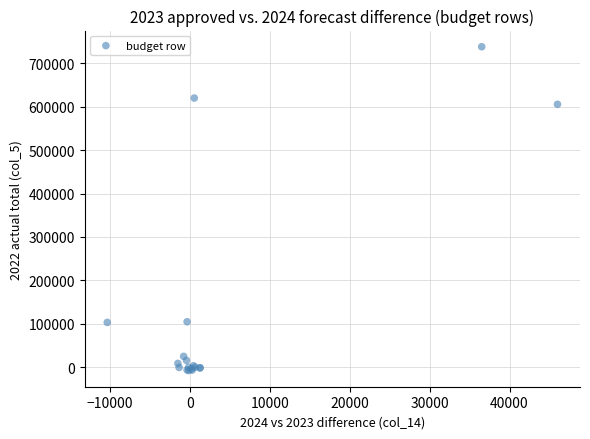

What Y value in the scatter plot is closest to 365196?

605129.9